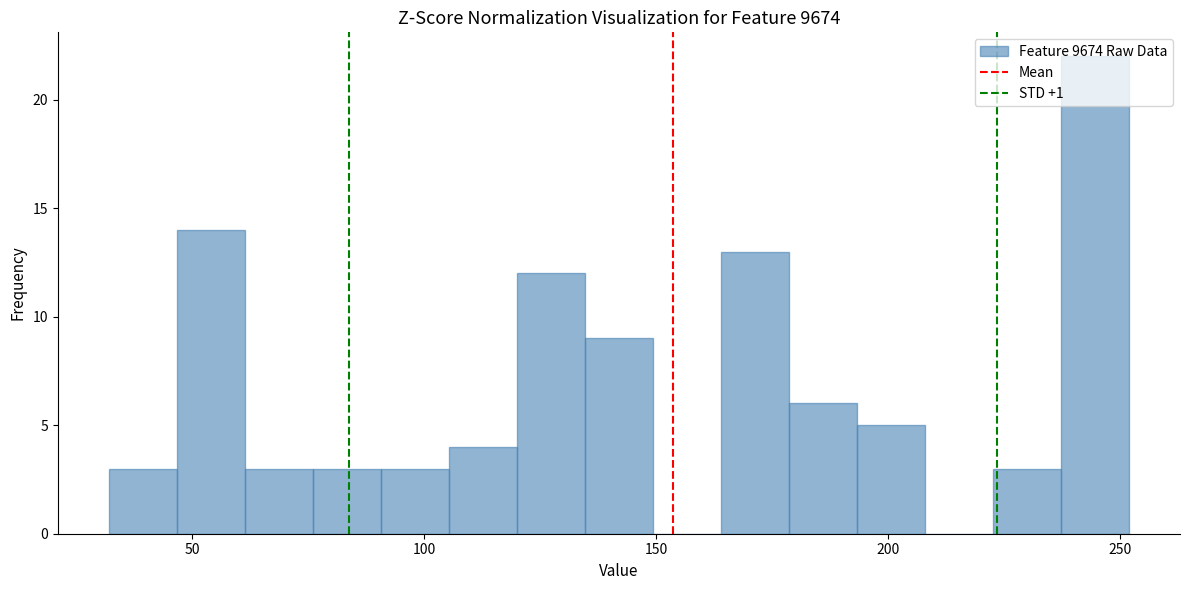

Around what value on the x-axis is the tallest bar? Give the approximate position of its centre, as read against the axis.

245